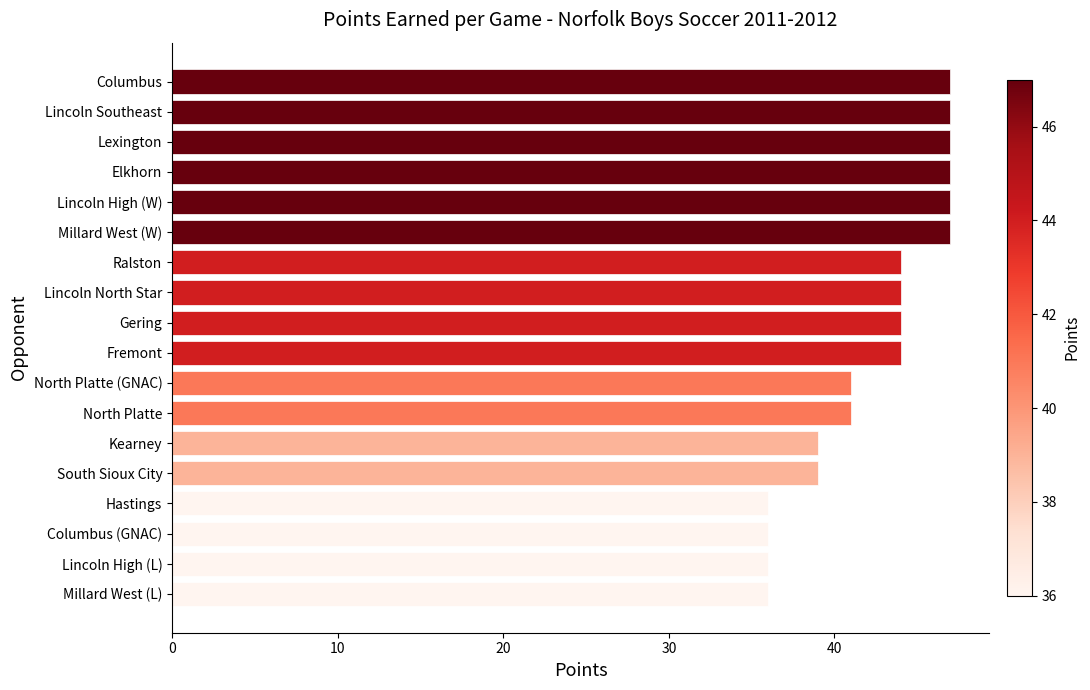

How many data points are less than 44?

8